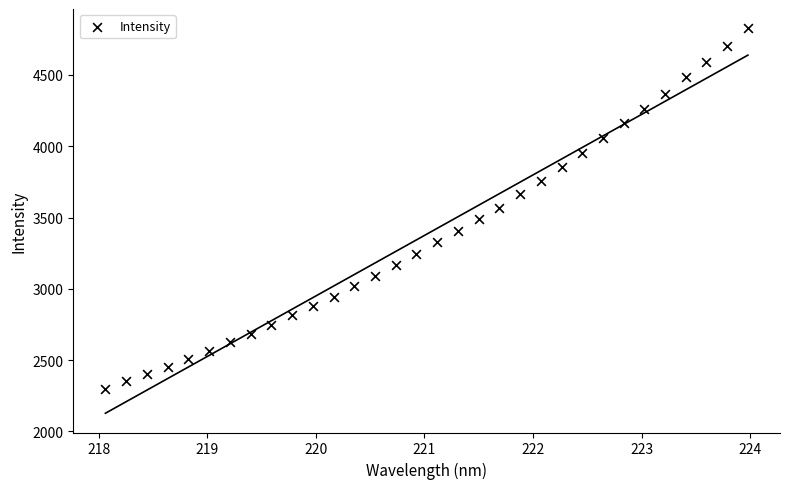

What is the range of Y values (max minus min)?

2528.2